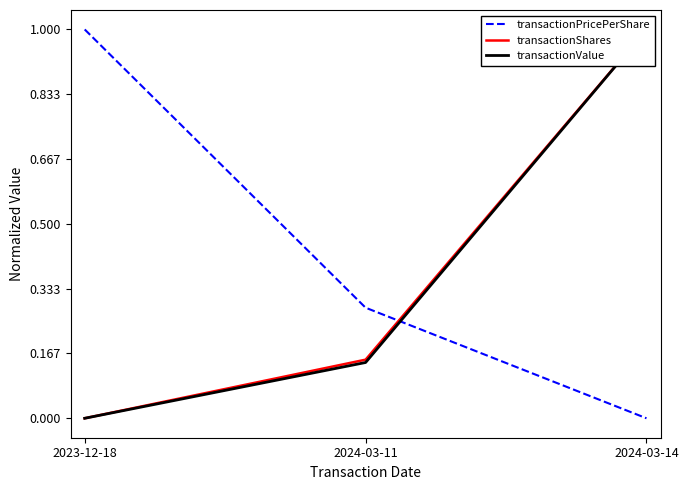

At which label does transactionShares reach its peak?

2024-03-14